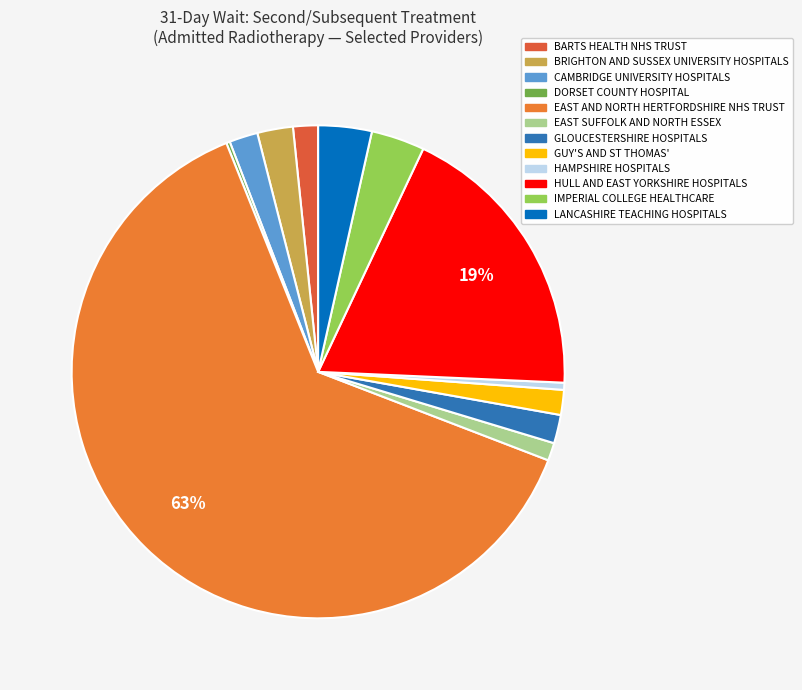

Which has a higher value, DORSET COUNTY HOSPITAL or HULL AND EAST YORKSHIRE HOSPITALS?

HULL AND EAST YORKSHIRE HOSPITALS